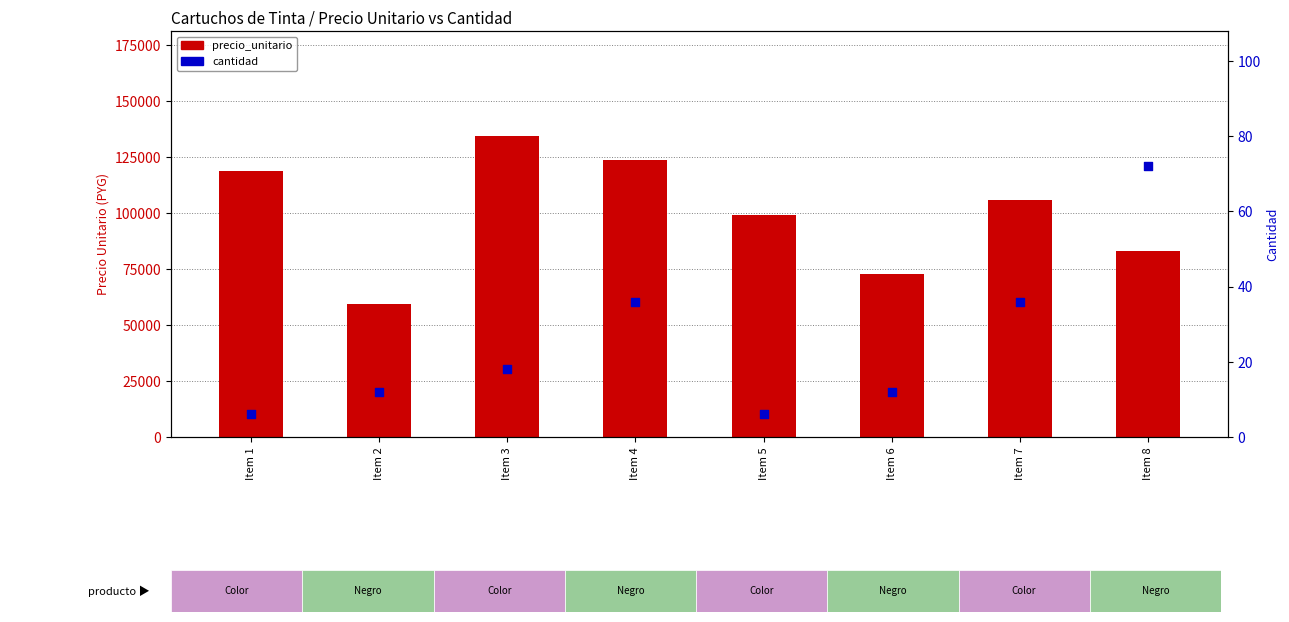

Is the value of precio_unitario at Item 8 greater than the value of cantidad at Item 1?

Yes